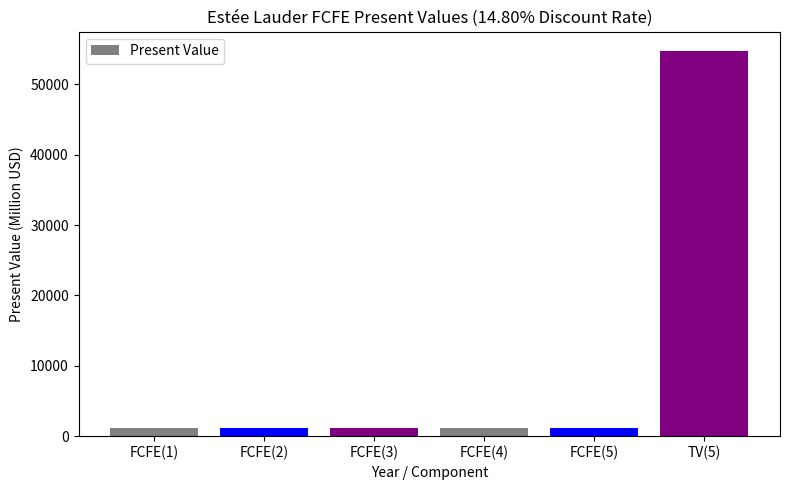

What is the maximum value shown in the chart?

54746